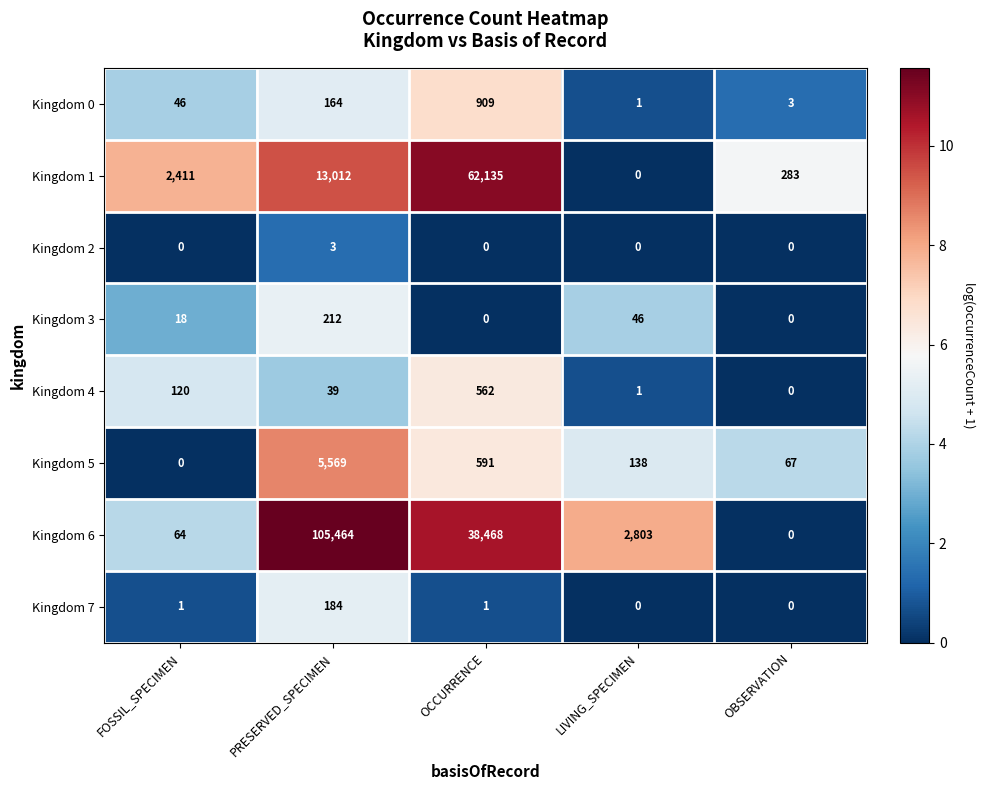

Which series changed the most between OCCURRENCE and OBSERVATION?

Kingdom 1